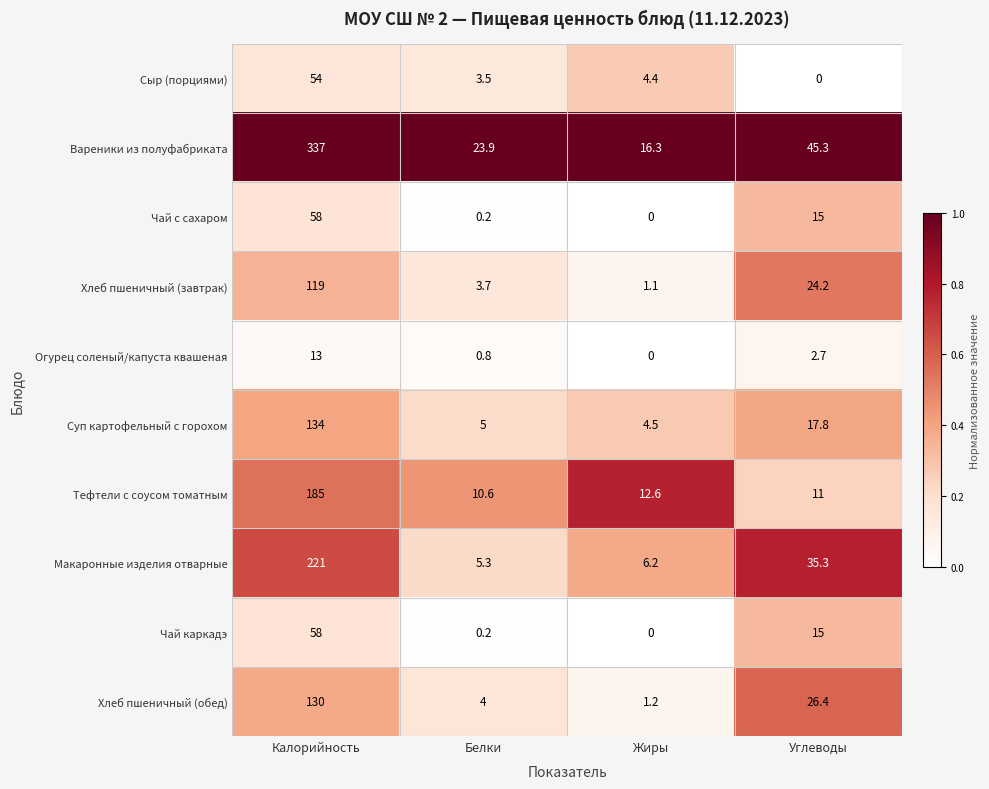

Between Калорийность and Белки, which series saw the biggest shift?

Вареники из полуфабриката